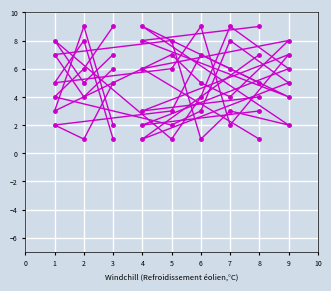

How many intersections are there between col_7 and col_5?

3